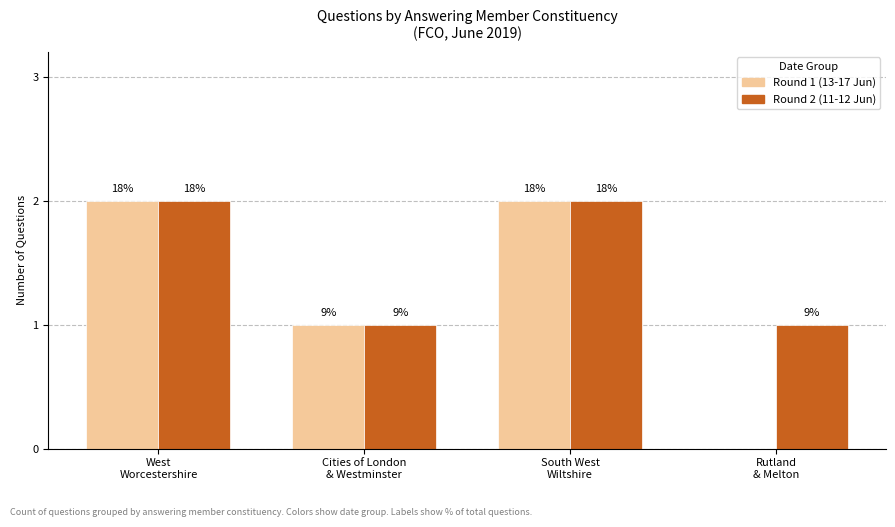

Are the bars horizontal?

No